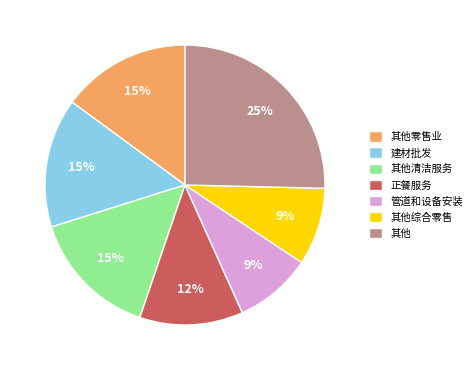

Is there a majority slice in this chart?

No